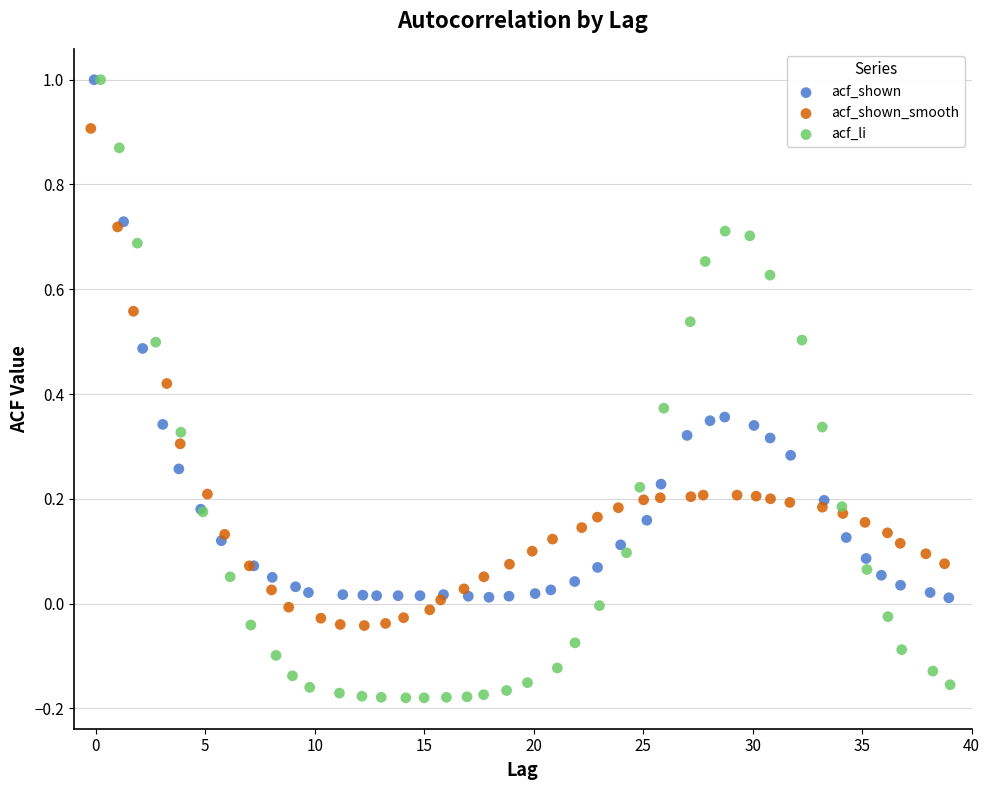

What are all the series names shown in the legend?

acf_shown, acf_shown_smooth, acf_li